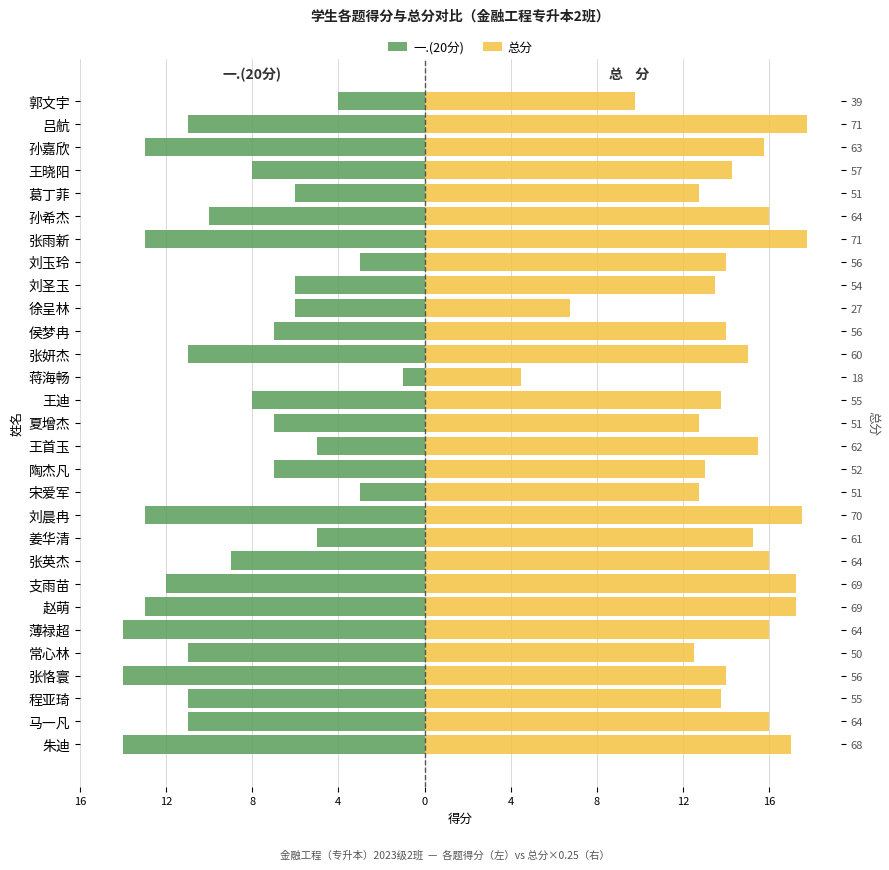

Reading left to right, extract all data points from this chart.

一.(20分): -4.0	-11.0	-13.0	-8.0	-6.0	-10.0	-13.0	-3.0	-6.0	-6.0	-7.0	-11.0	-1.0	-8.0	-7.0	-5.0	-7.0	-3.0	-13.0	-5.0	-9.0	-12.0	-13.0	-14.0	-11.0	-14.0	-11.0	-11.0	-14.0
总分: 9.8	17.8	15.8	14.2	12.8	16.0	17.8	14.0	13.5	6.8	14.0	15.0	4.5	13.8	12.8	15.5	13.0	12.8	17.5	15.2	16.0	17.2	17.2	16.0	12.5	14.0	13.8	16.0	17.0